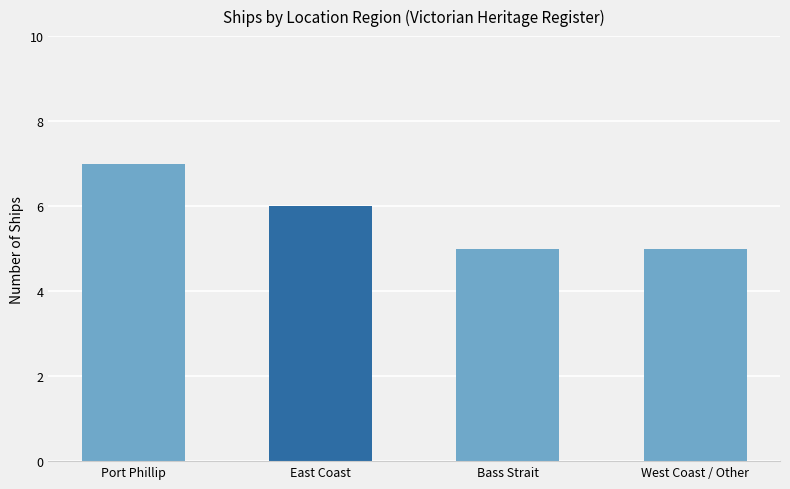

Which label corresponds to the largest value in the chart?

Port Phillip